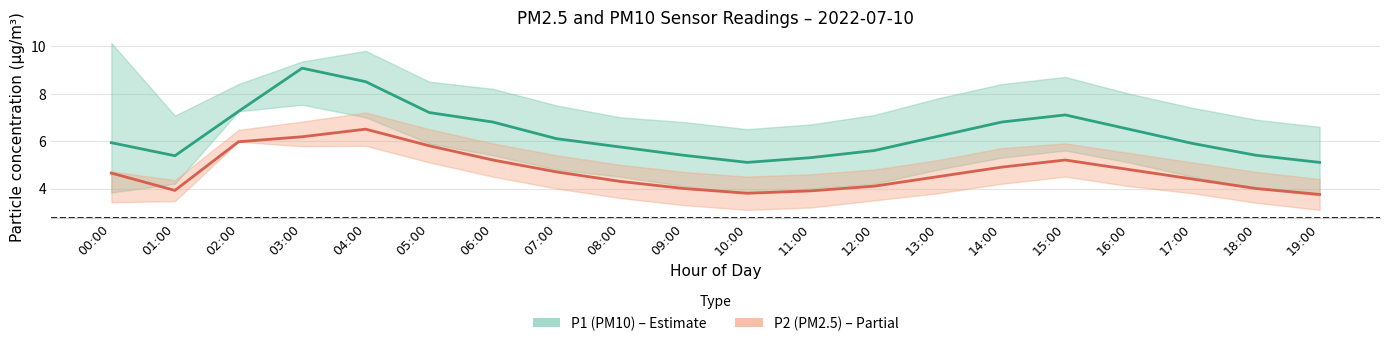

The value of P1 (PM10) at 13:00 is 4.0. True or false?

False